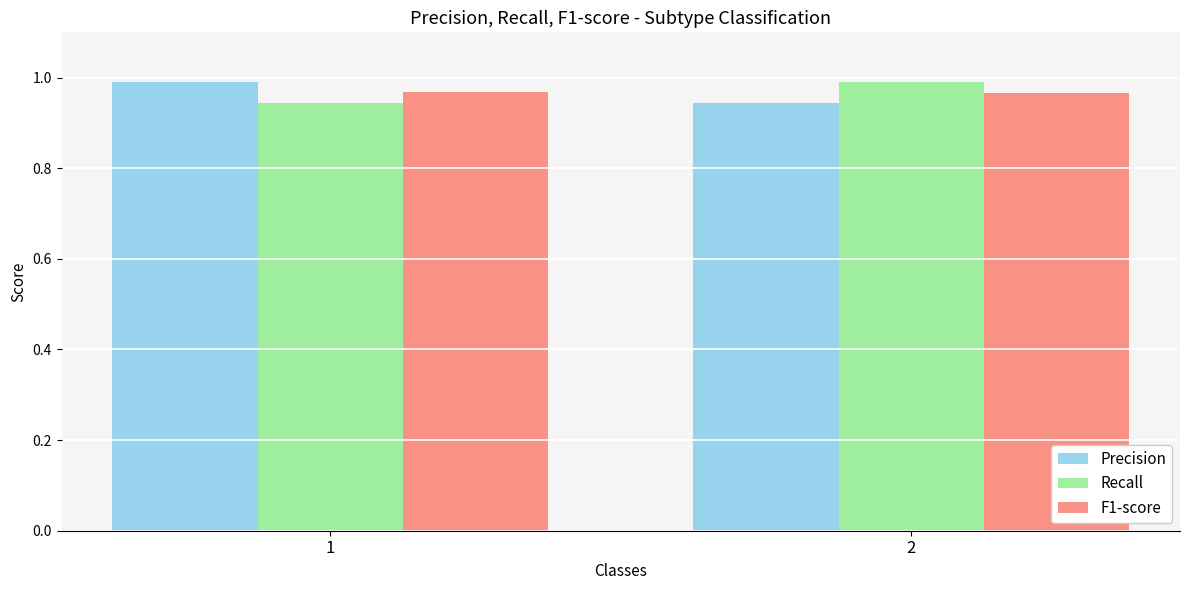

What is the total value across all series at 2?

2.9